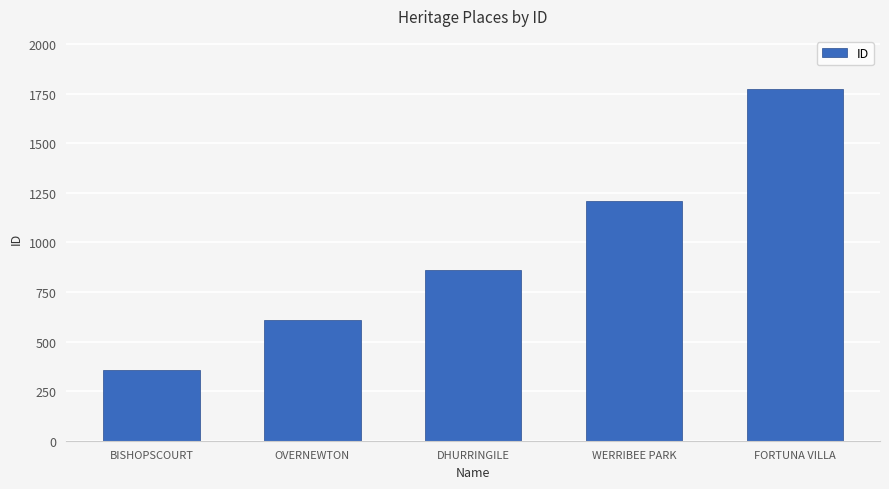

What is the difference between the values at WERRIBEE PARK and OVERNEWTON?

596